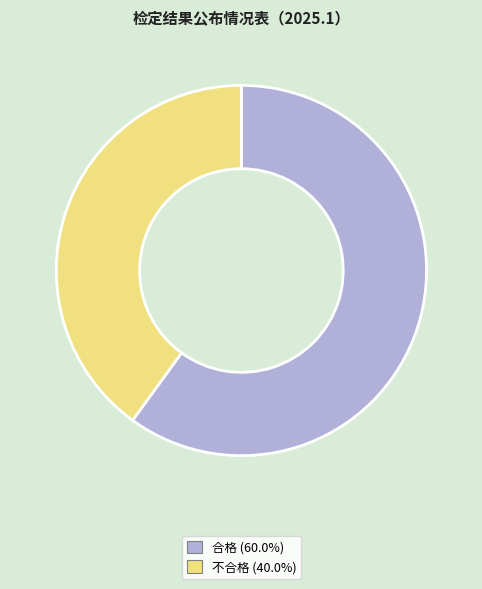

What is the ratio of the value at 合格 to the value at 不合格?

1.5